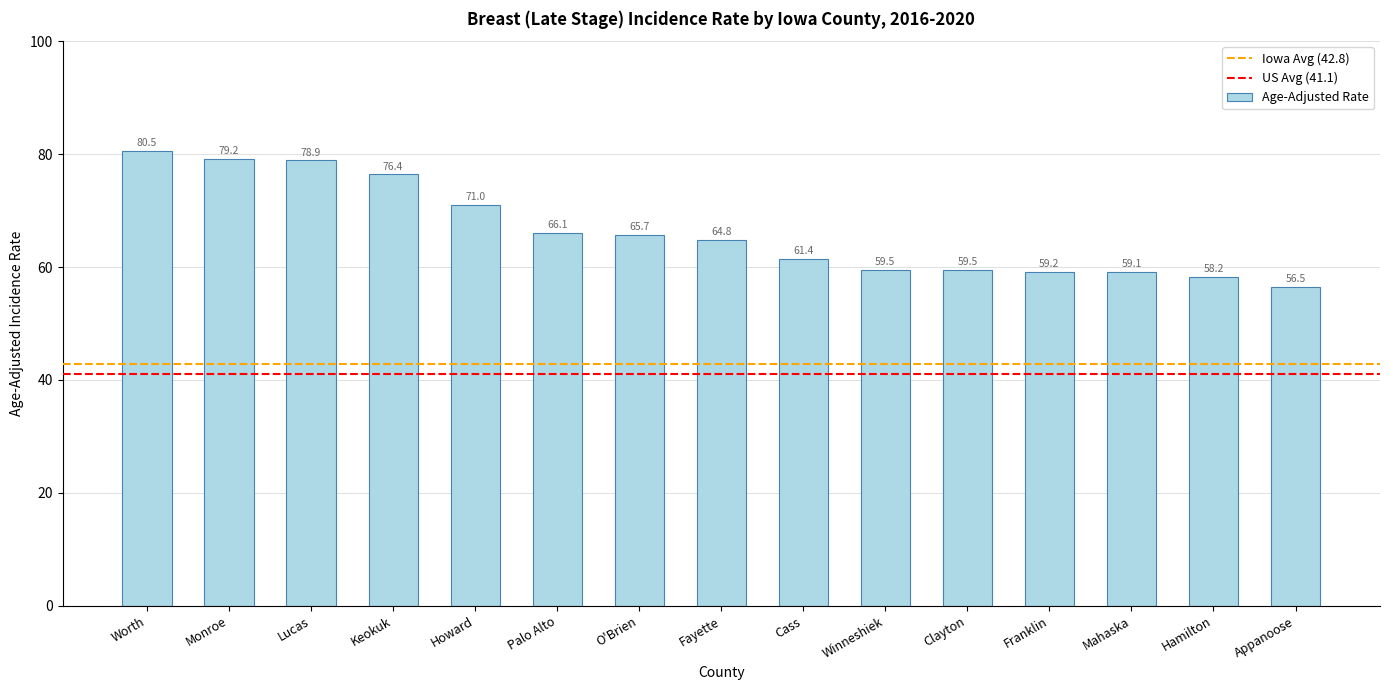

What is the sum of all values?

996.0